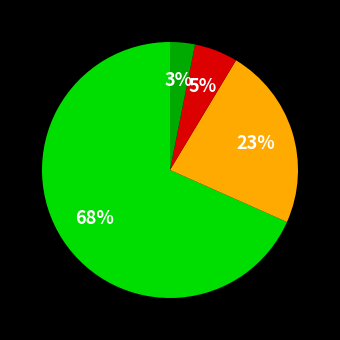

Count the number of slices in the pie.

4